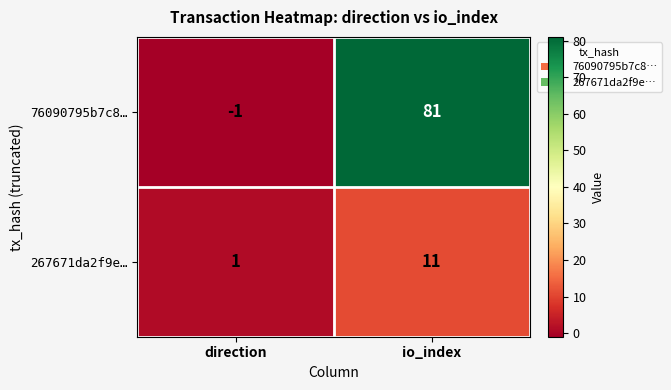

Reading left to right, what are all the values shown in this chart?

76090795b7c8…: direction=-1	io_index=81
267671da2f9e…: direction=1	io_index=11